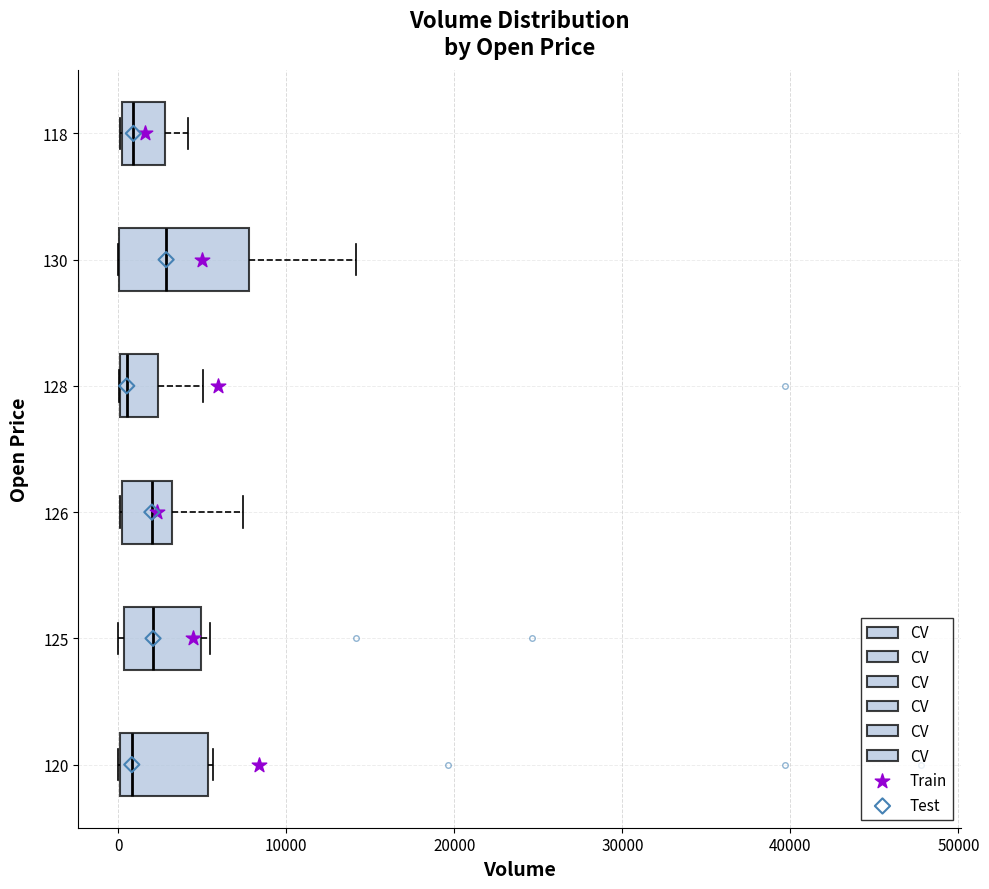

Reading bottom to top, read every box against the x-axis: the position of its median line, the range the box covers, and the ends of its whiskers. The values are not printed on the chart, so give them approximately, as read against the axis.

120: median 1000, box 0 to 5000, whiskers 0 to 6000
125: median 2000, box 0 to 5000, whiskers 0 (just left of the box's left edge) to 5000 (just right of the box's right edge)
126: median 2000, box 0 to 3000, whiskers 0 to 7000
128: median 1000, box 0 to 2000, whiskers 0 to 5000
130: median 3000, box 0 to 8000, whiskers 0 to 14000
118: median 1000, box 0 to 3000, whiskers 0 to 4000